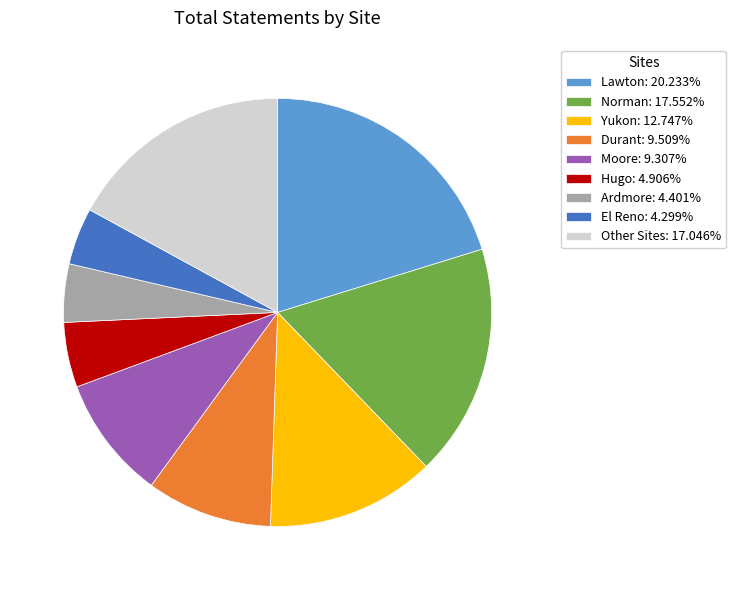

Does Hugo: 4.906% account for over 50% of the chart?

No